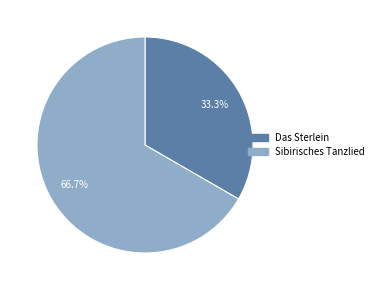

Which has a higher value, Sibirisches Tanzlied or Das Sterlein?

Sibirisches Tanzlied